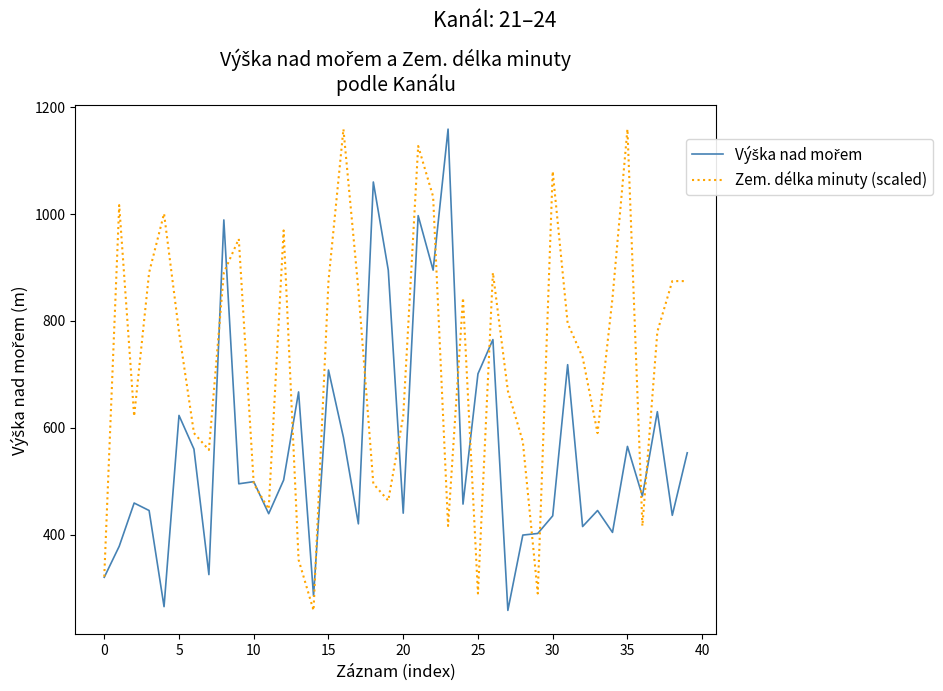

What is the lowest value of the Zem. délka minuty (scaled) series?

258.0